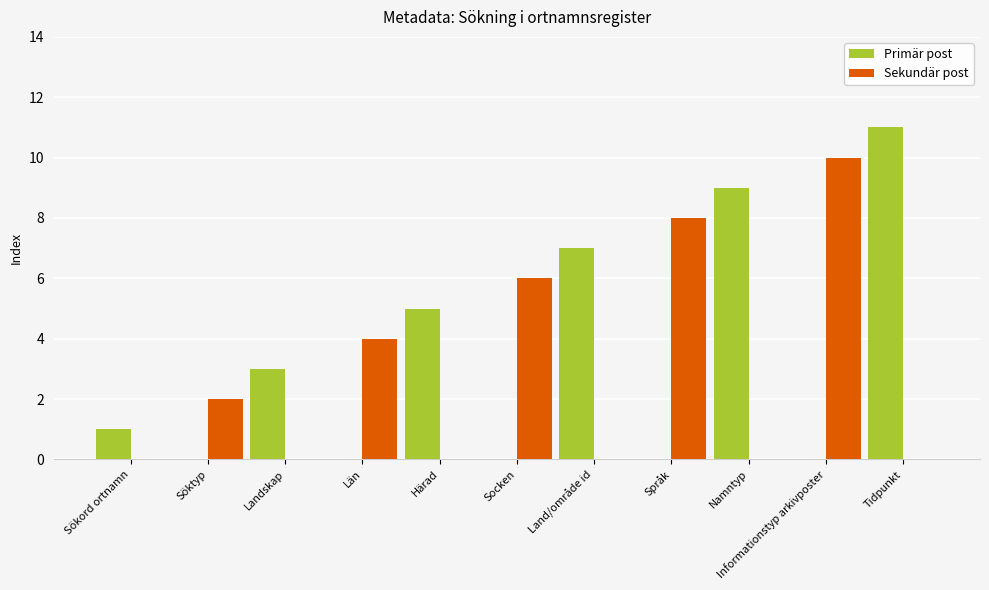

What is the sum of the Sekundär post values at Informationstyp arkivposter and Landskap?

10